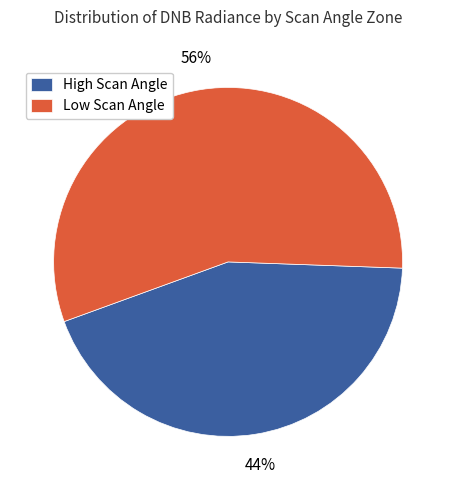

To the nearest percent, what is the average slice percentage?

50%